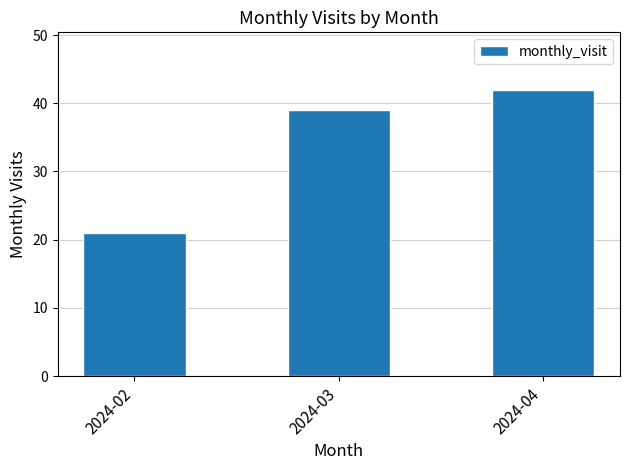

Which category has the highest value across all series?

2024-04